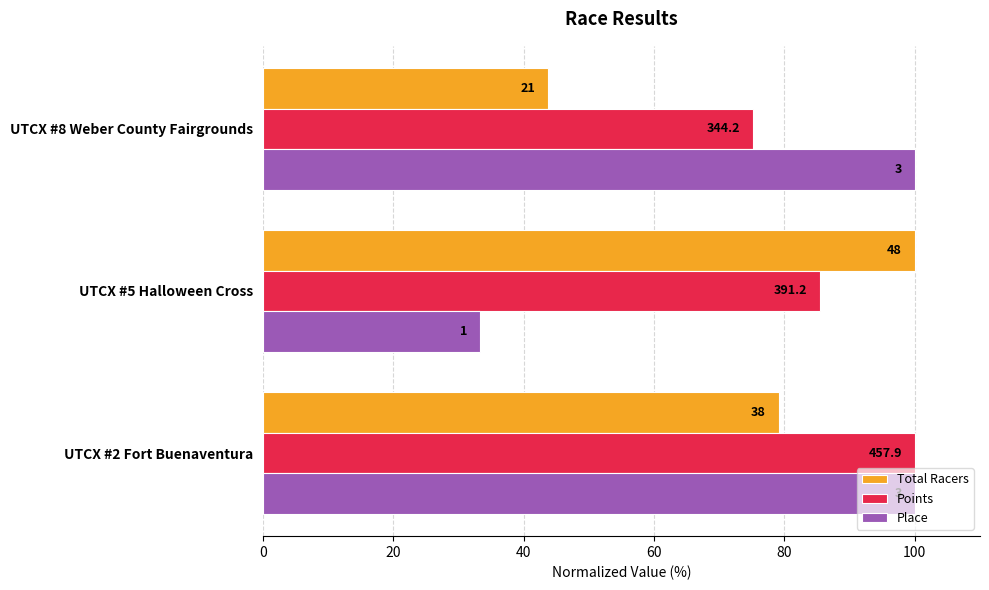

What is the average value of the Place series?

77.8